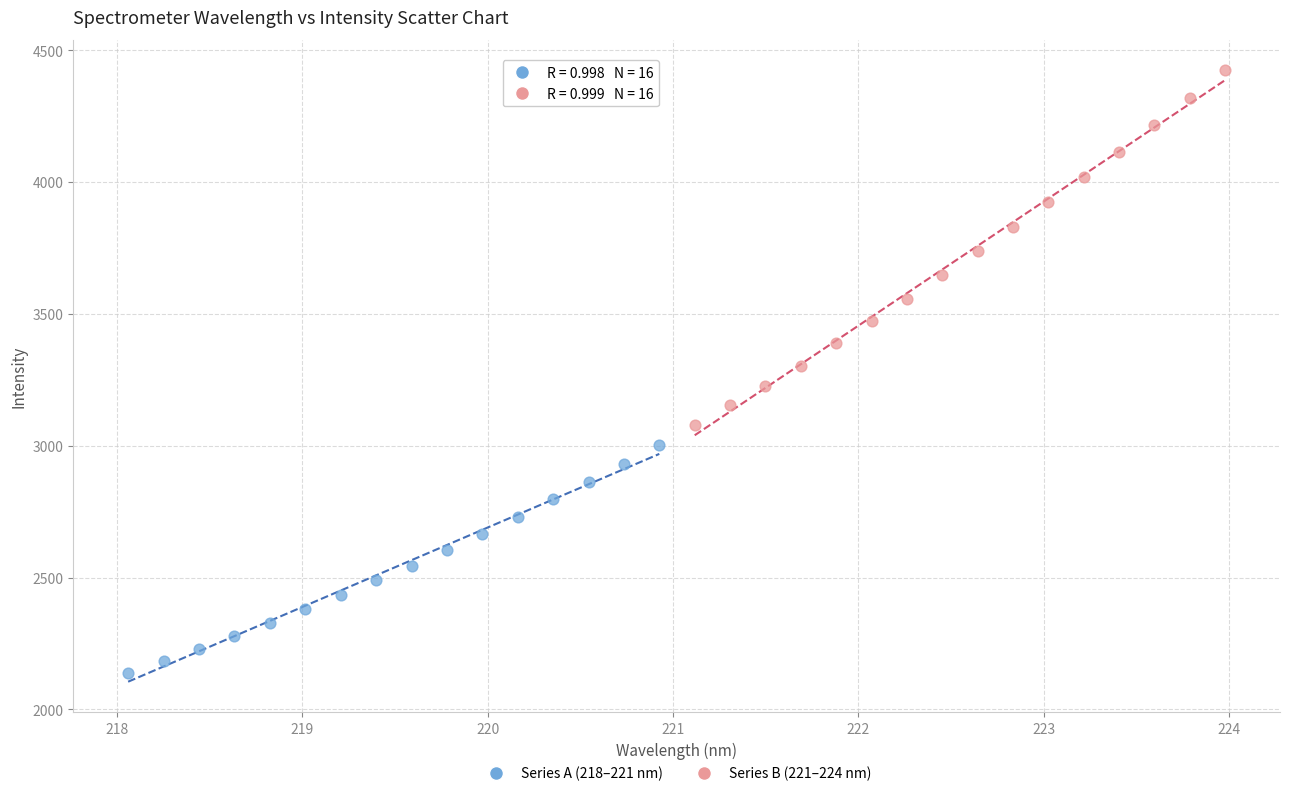

Which series has the largest Y range (max minus min)?

Series B (221–224 nm)